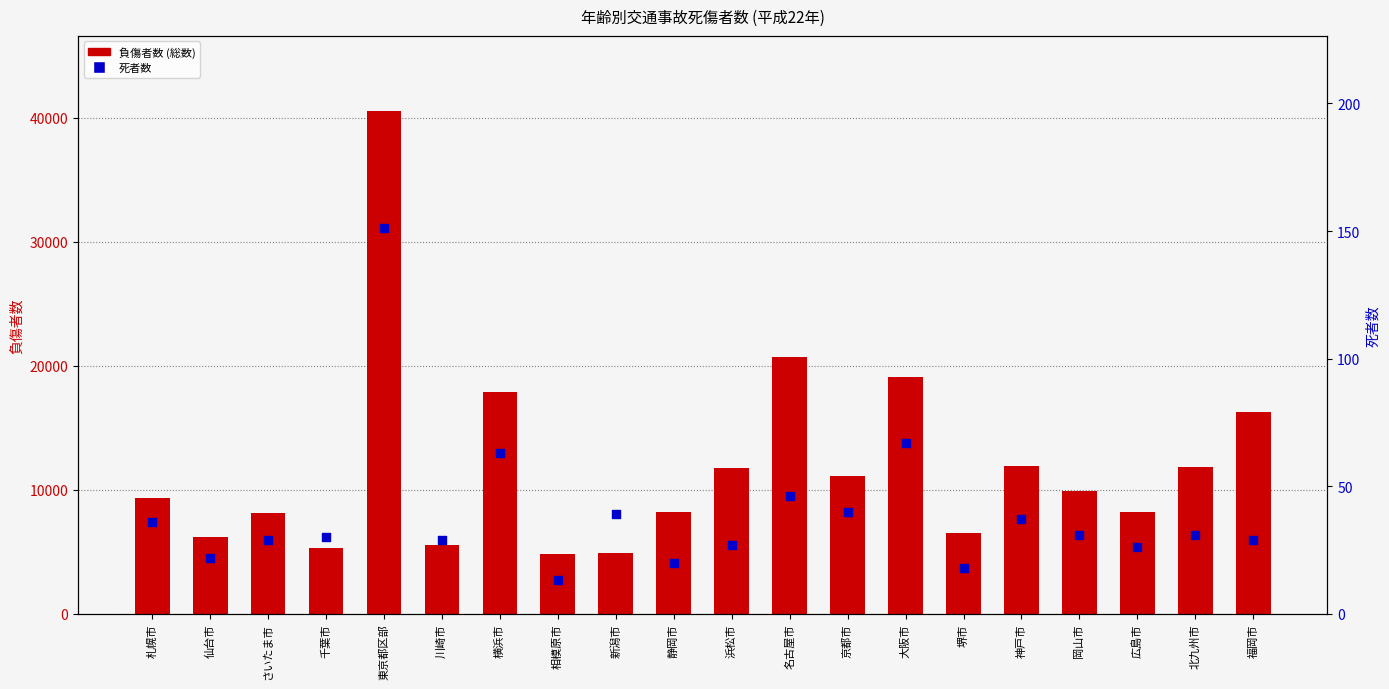

At which category is the sum across all series the highest?

東京都区部